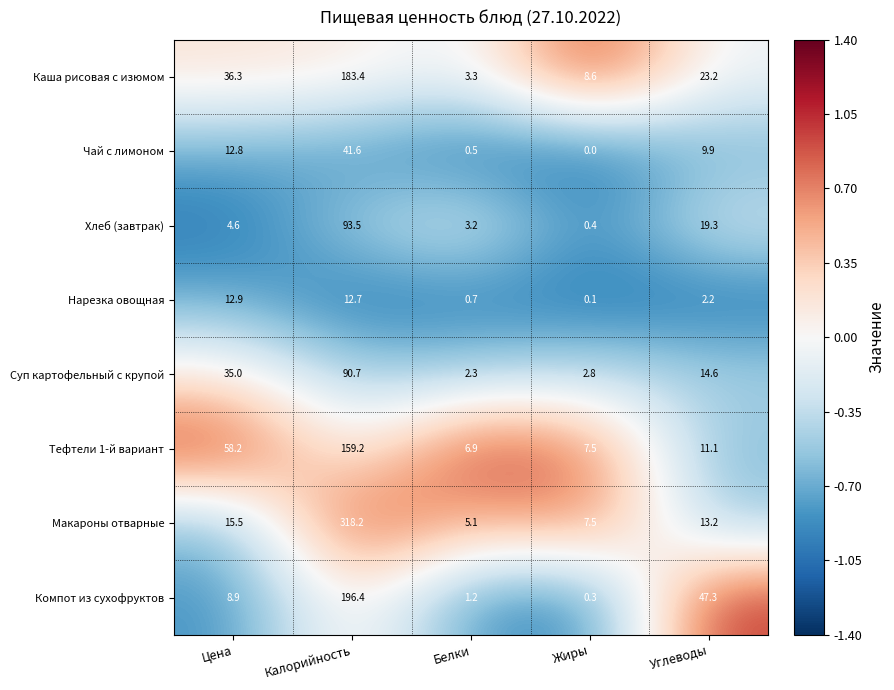

Which series changed the most between Цена and Жиры?

Тефтели 1-й вариант